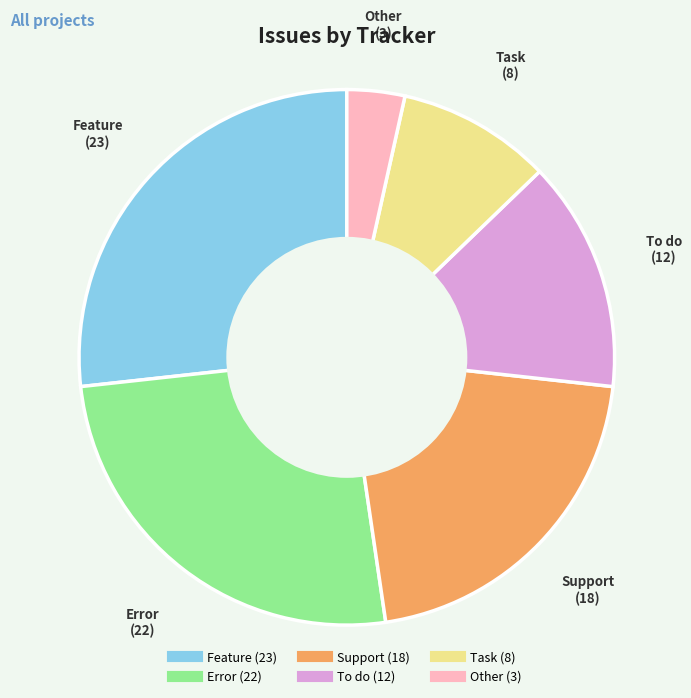

Does Support represent more than half of the total?

No